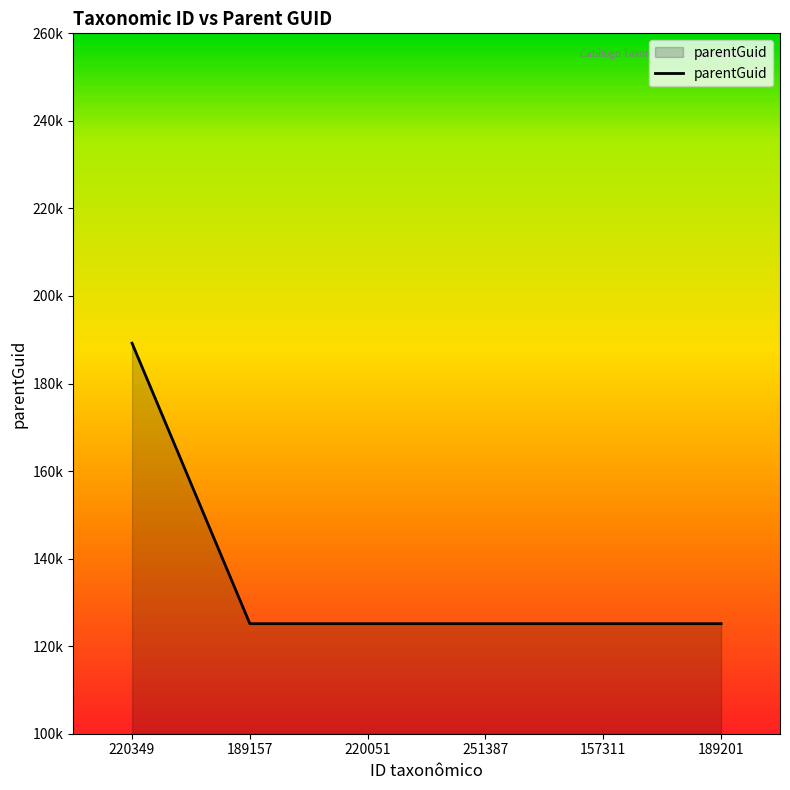

Where is the data nearest to the value 157170?

189157